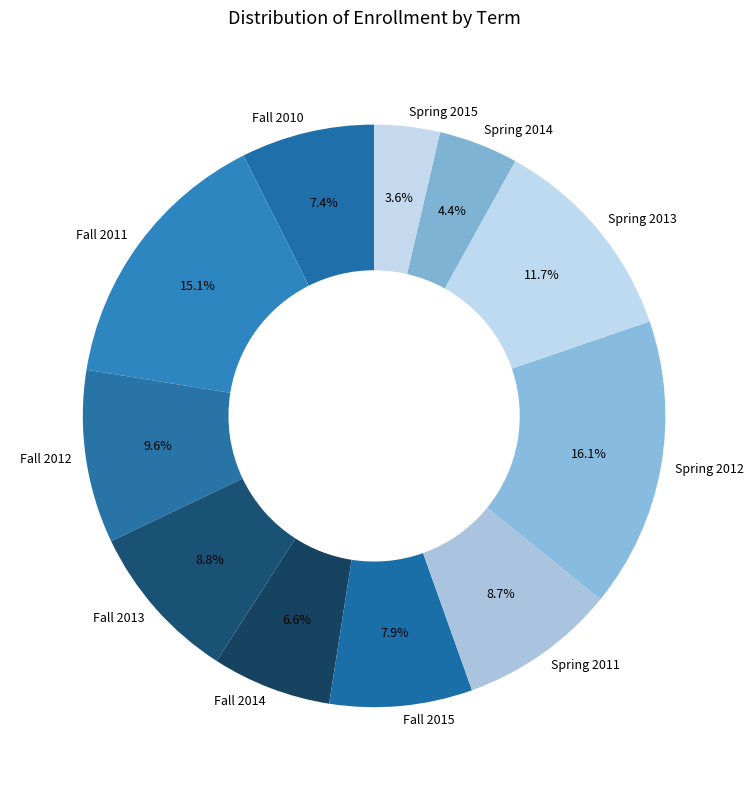

What is the largest slice in the pie chart?

Spring 2012